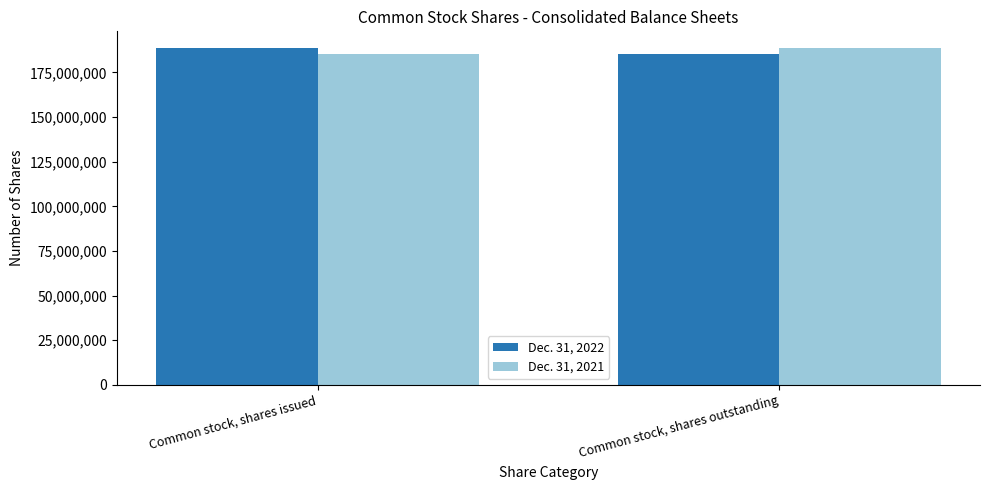

What are all the series names shown in the legend?

Dec. 31, 2022, Dec. 31, 2021